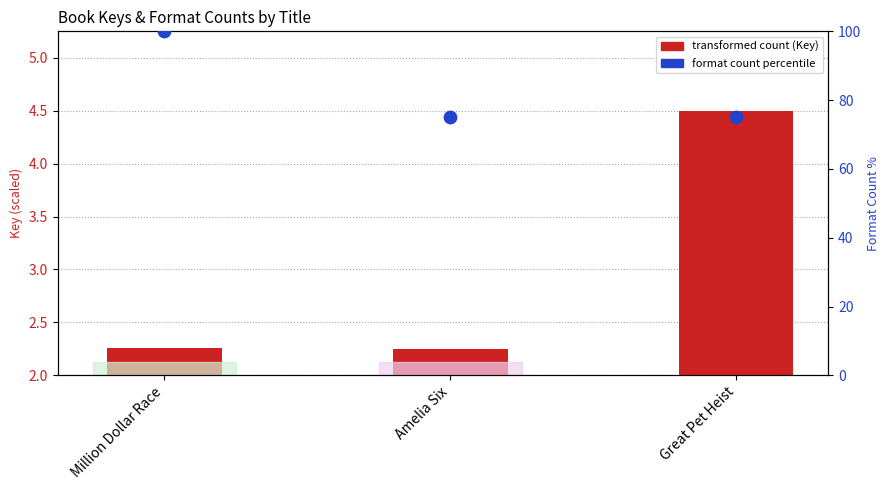

What are all the series names shown in the legend?

transformed count (Key), format count percentile